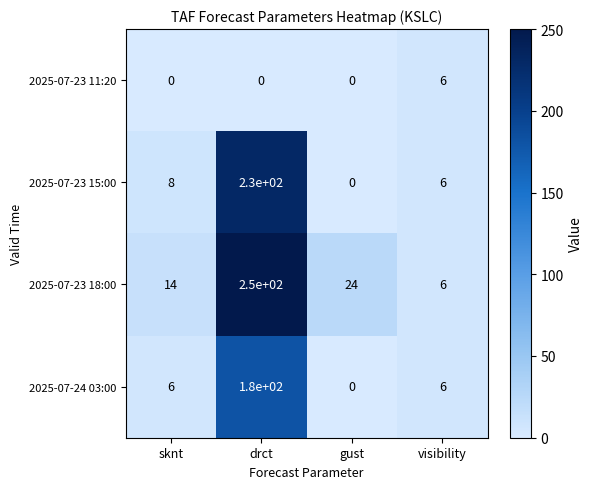

What is the spread (max minus min) of values at drct?

250